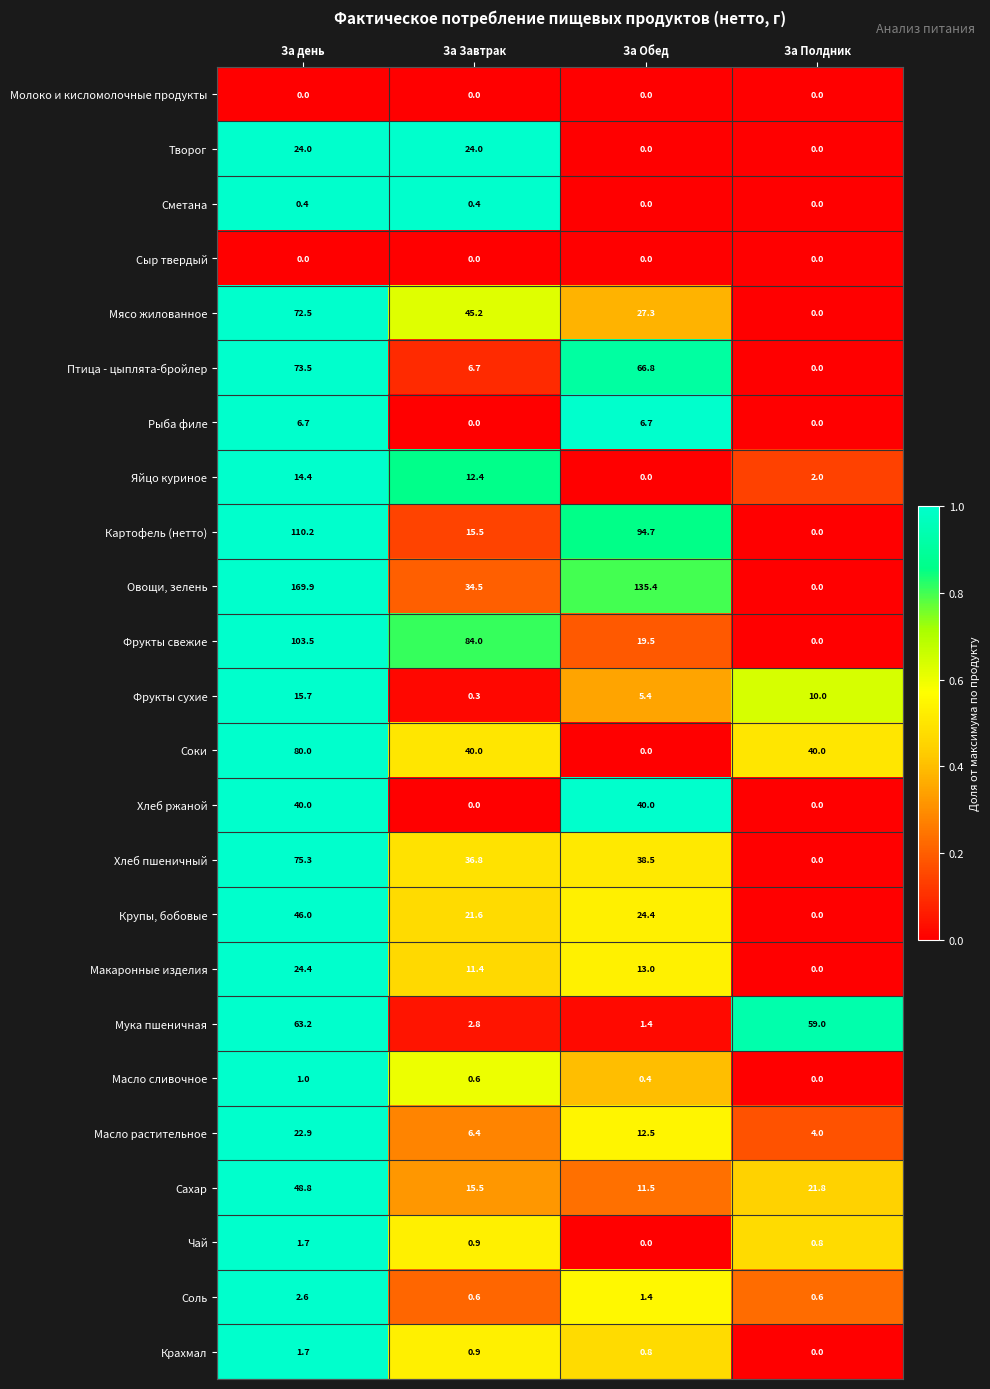

Between За Обед and За Полдник, which series saw the biggest shift?

Овощи, зелень